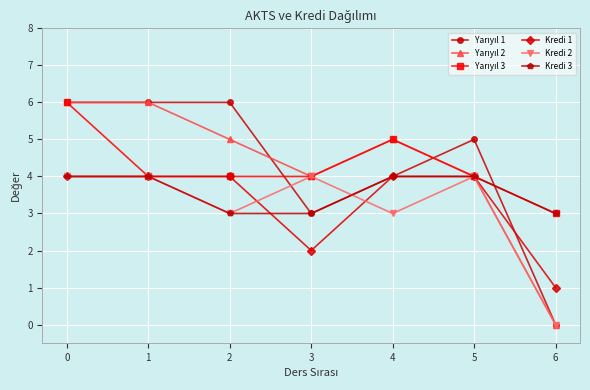

At which category is the sum across all series the highest?

0